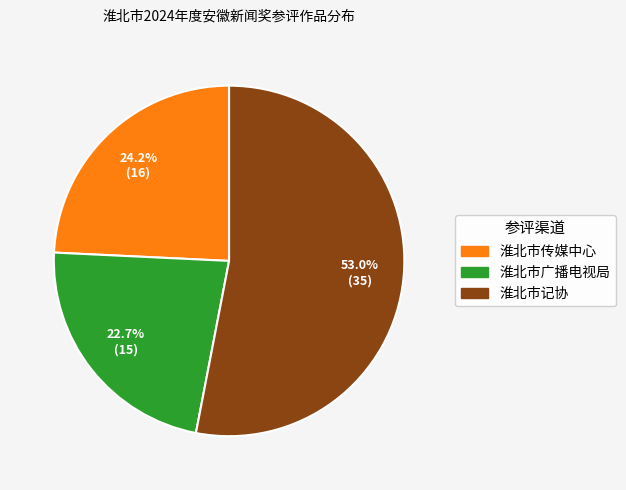

Approximately how many times larger is the value at 淮北市记协 compared to 淮北市广播电视局?

2.3